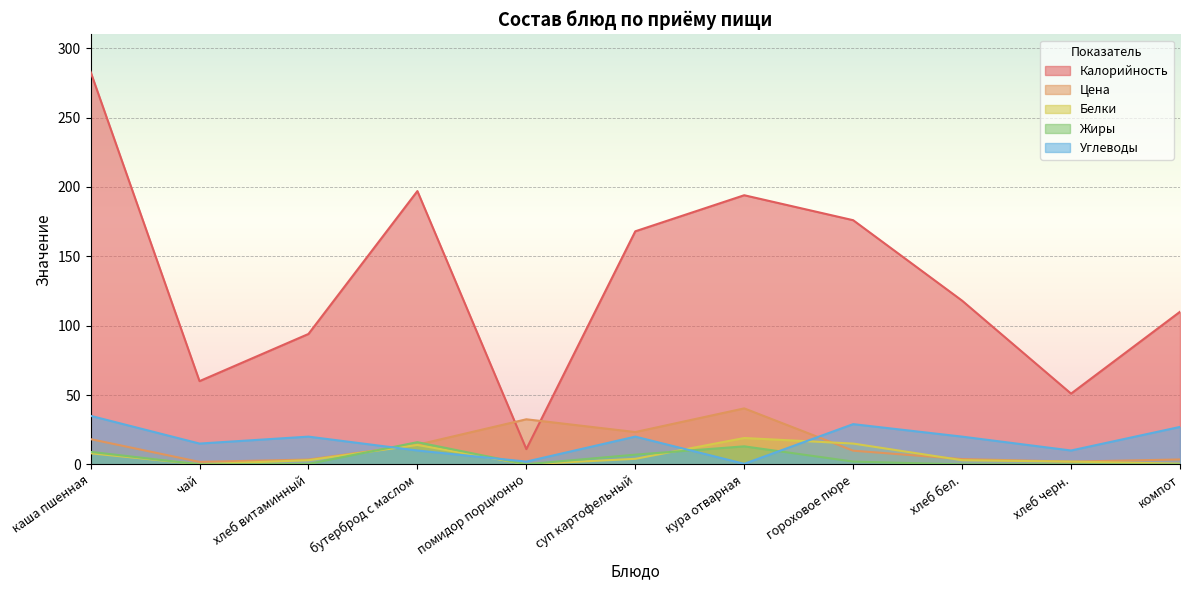

True or false: Углеводы and Жиры cross at least once.

True